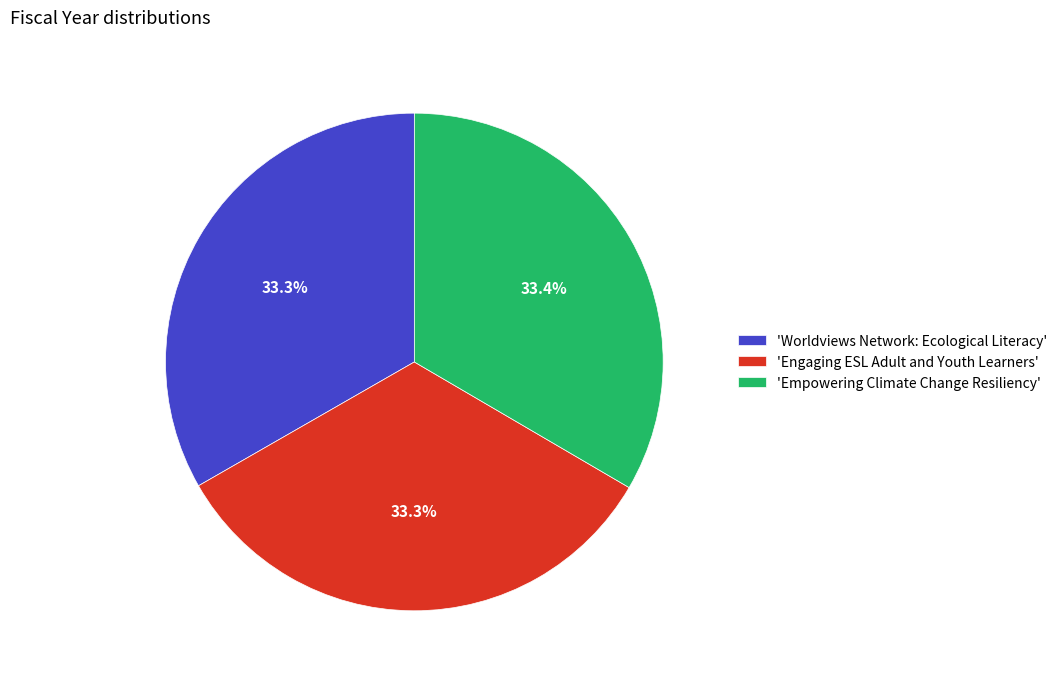

Is there any slice that represents more than half of the pie?

No